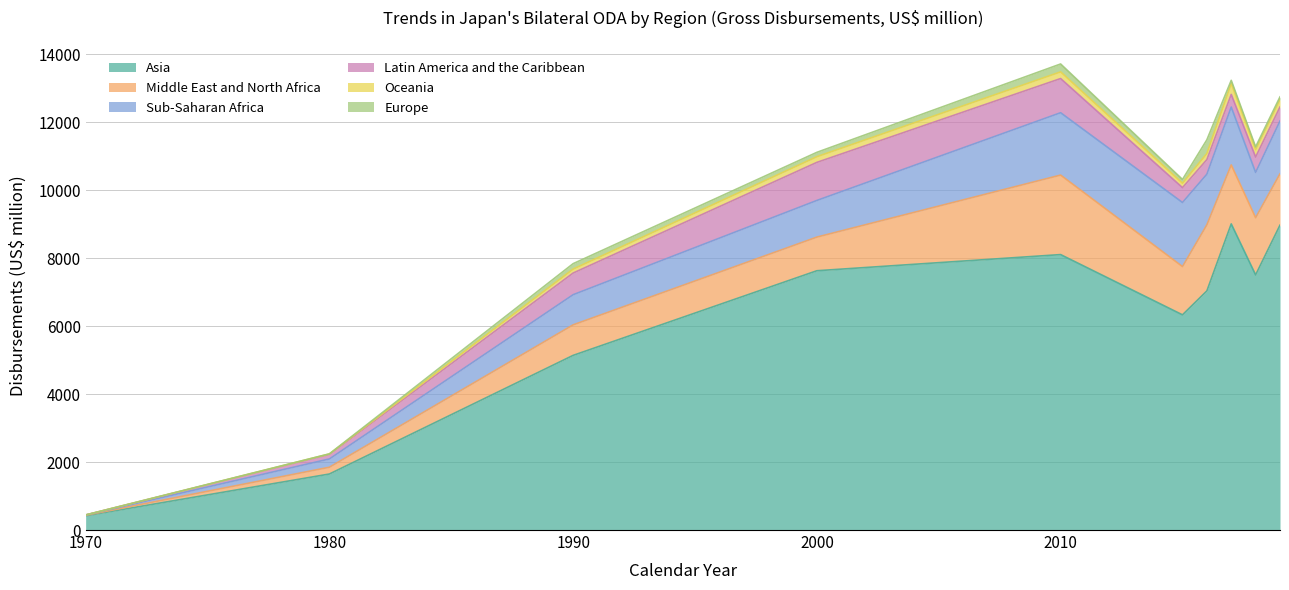

What is the difference between the Oceania values at 1990 and 2000?

50.6